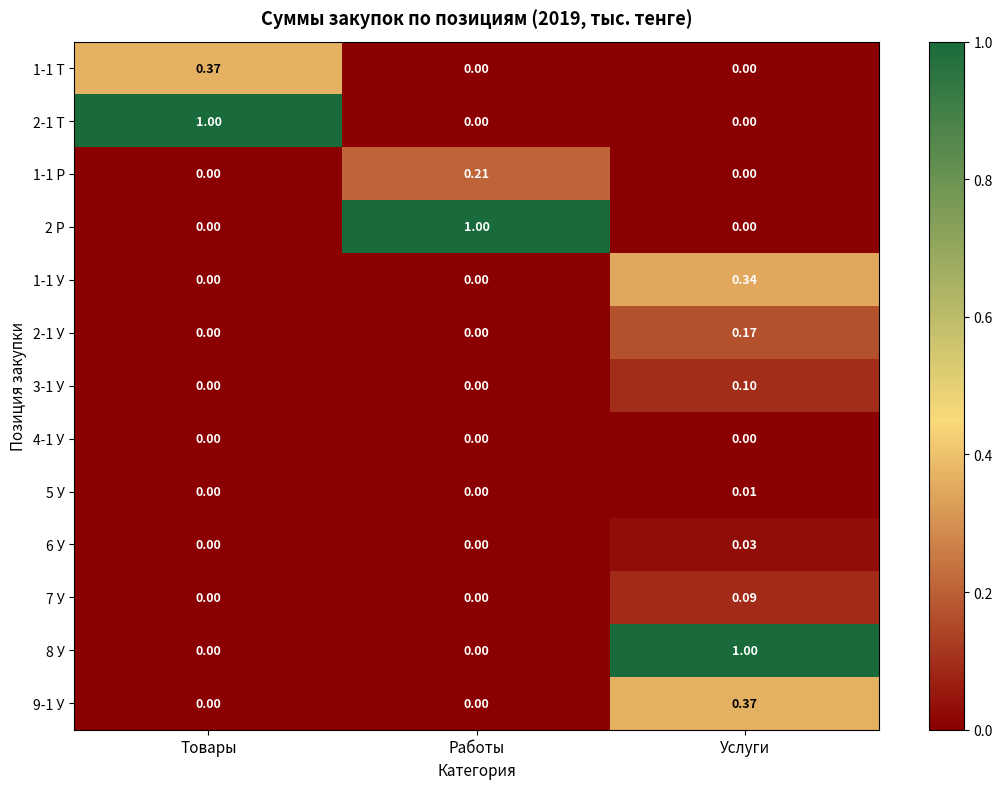

At which label does 2-1 Т reach its peak?

Товары